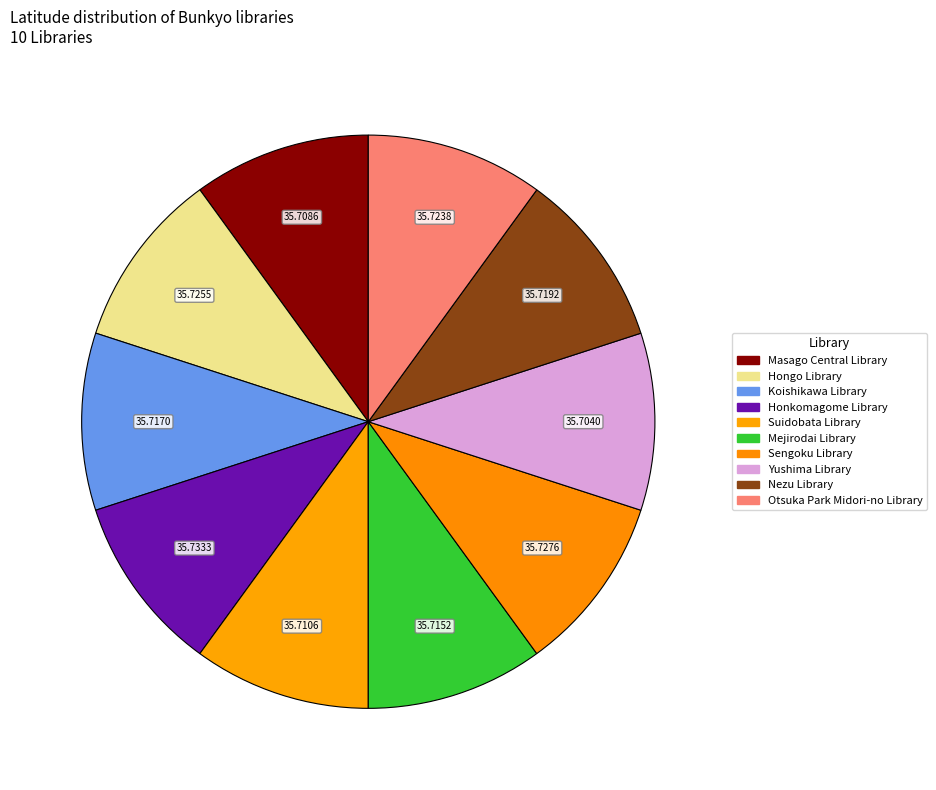

Rank the categories by value from highest to lowest.

Honkomagome Library, Sengoku Library, Hongo Library, Otsuka Park Midori-no Library, Nezu Library, Koishikawa Library, Mejirodai Library, Suidobata Library, Masago Central Library, Yushima Library